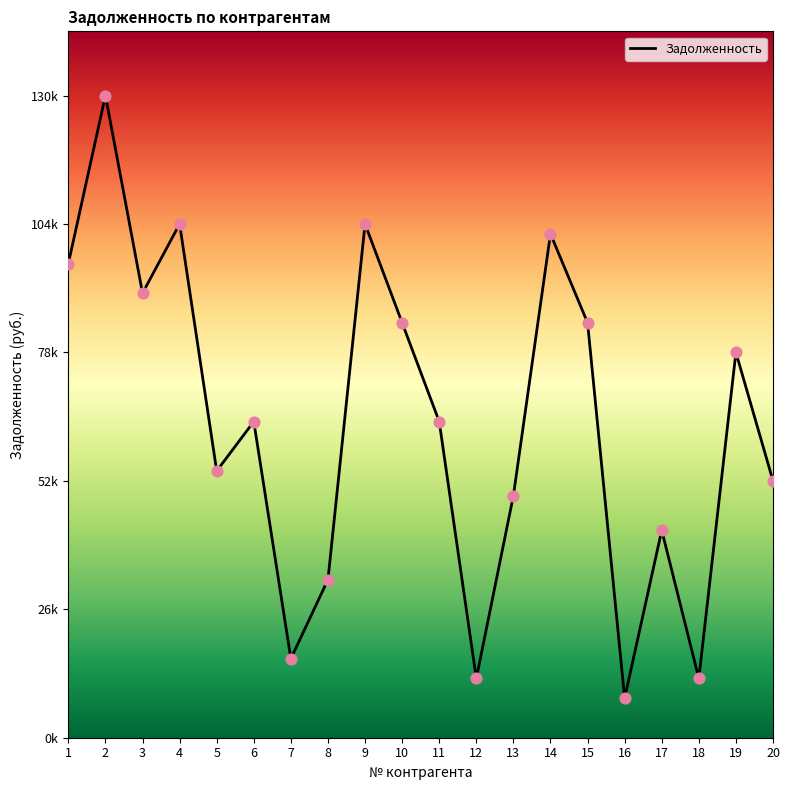

Approximately how many times larger is the value at 7 compared to 13?

0.3